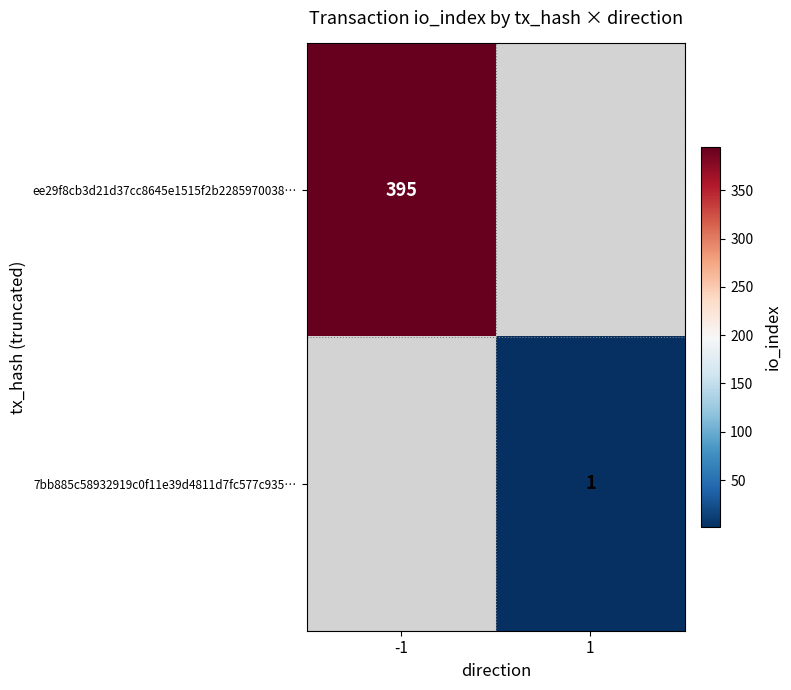

The 7bb885c58932919c0f11e39d4811d7fc577c935… series shows 1 at 1. True or false?

True